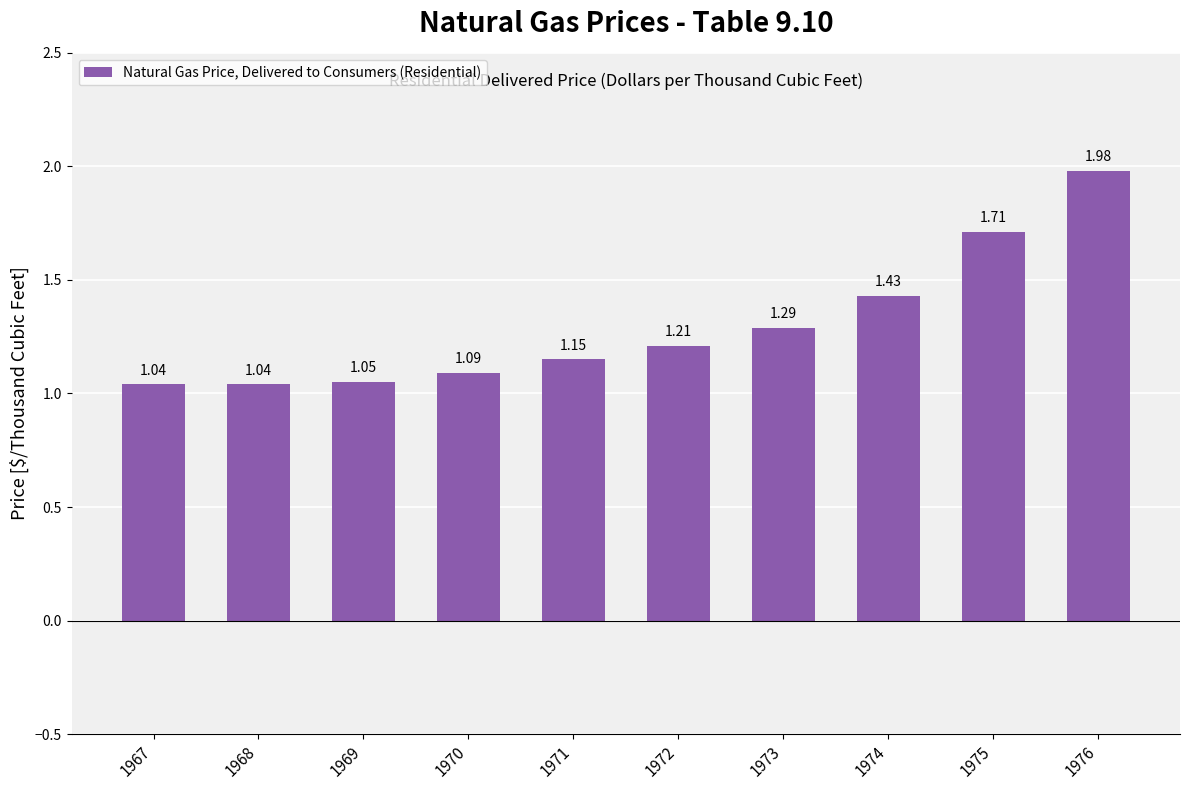

What is the sum of all values?

13.0